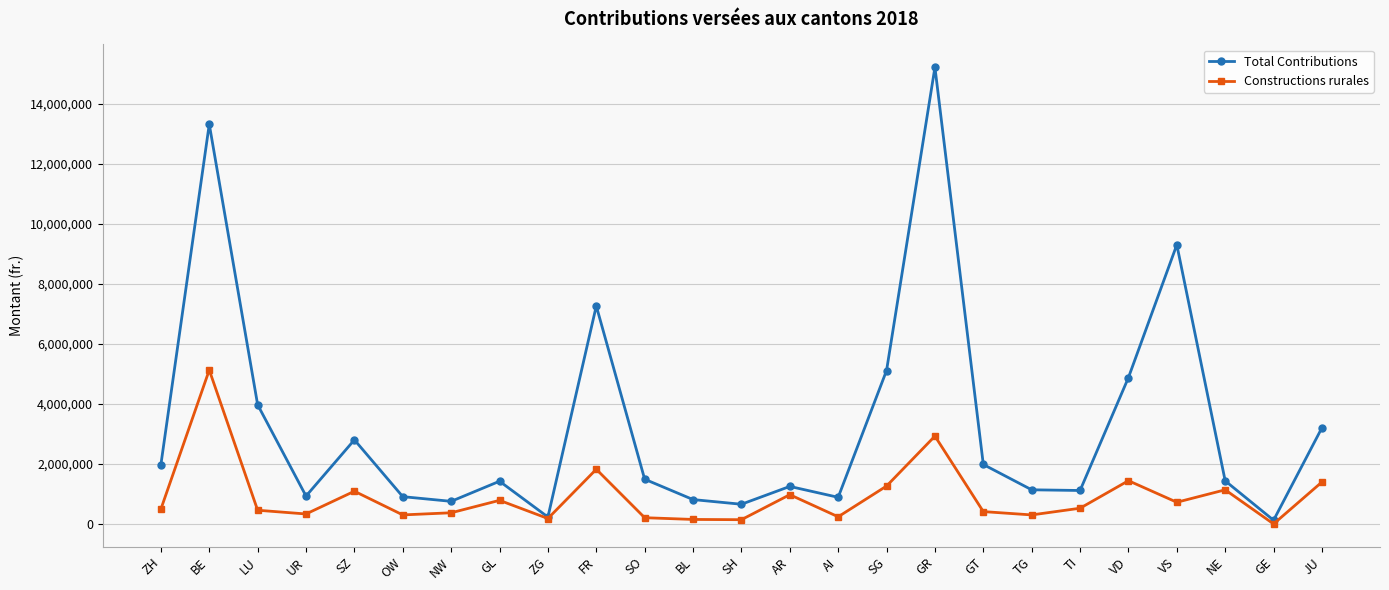

Which category has the lowest value across all series?

GE